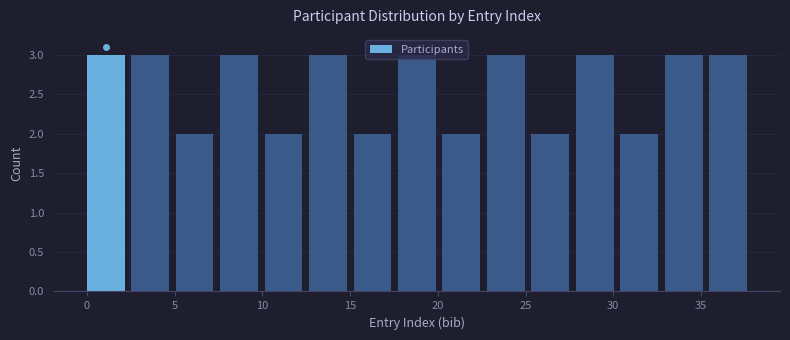

Reading left to right, list every bar in this chart as the range it spans on the x-axis followed by its height. Neither the bar edges nor the heights are printed on the chart, so give them approximately, as read against the axes.

0.0 to 2.5: 3
2.5 to 5.0: 3
5.0 to 7.5: 2
7.5 to 10.0: 3
10.0 to 12.5: 2
12.5 to 15.0: 3
15.0 to 17.5: 2
17.5 to 20.5: 3
20.5 to 23.0: 2
23.0 to 25.5: 3
25.5 to 28.0: 2
28.0 to 30.5: 3
30.5 to 33.0: 2
33.0 to 35.5: 3
35.5 to 38.0: 3